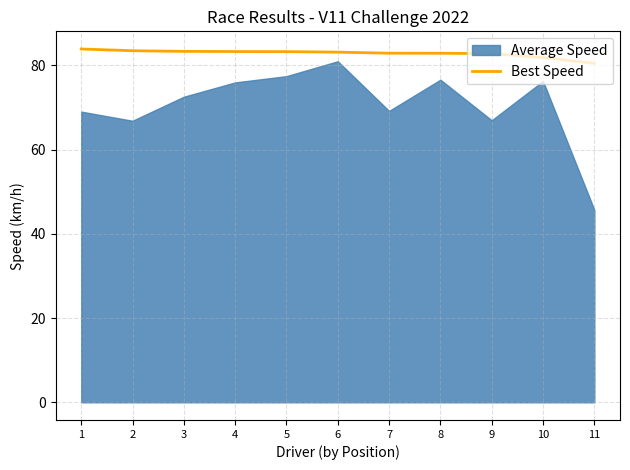

What is the maximum value for Best Speed?

83.9